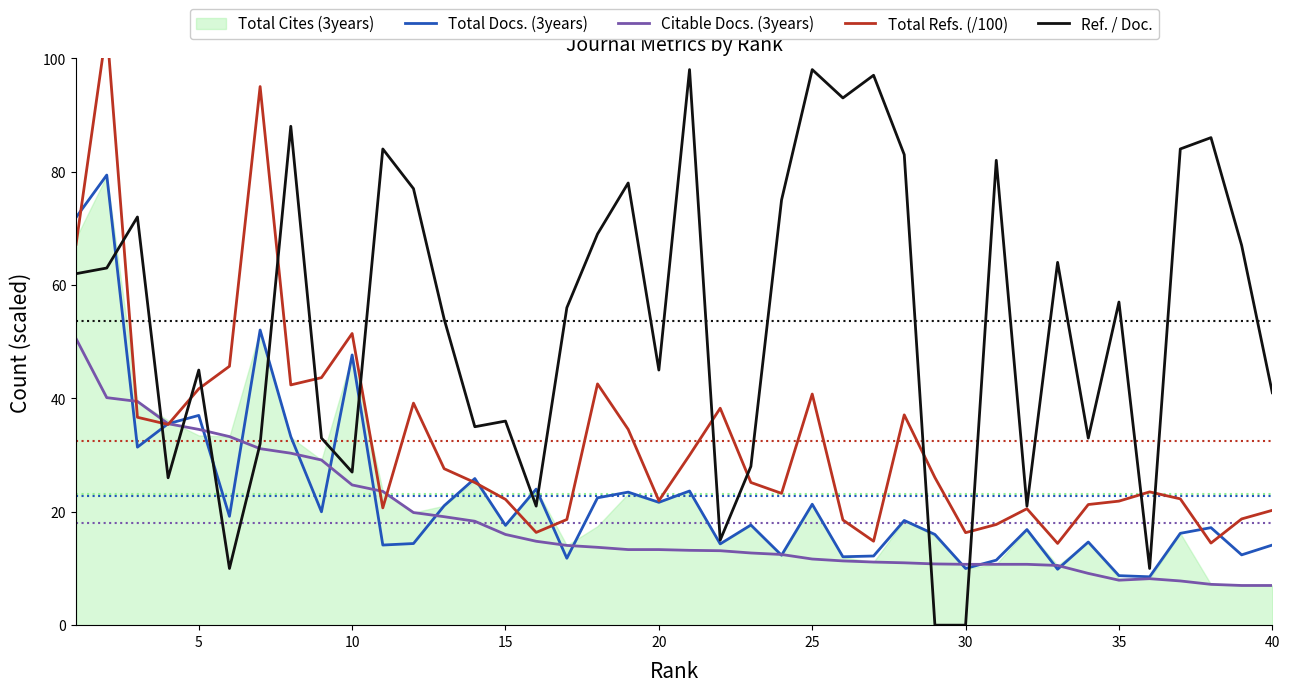

Is it true that Total Docs. (3years) equals 10.0 at 30?

True